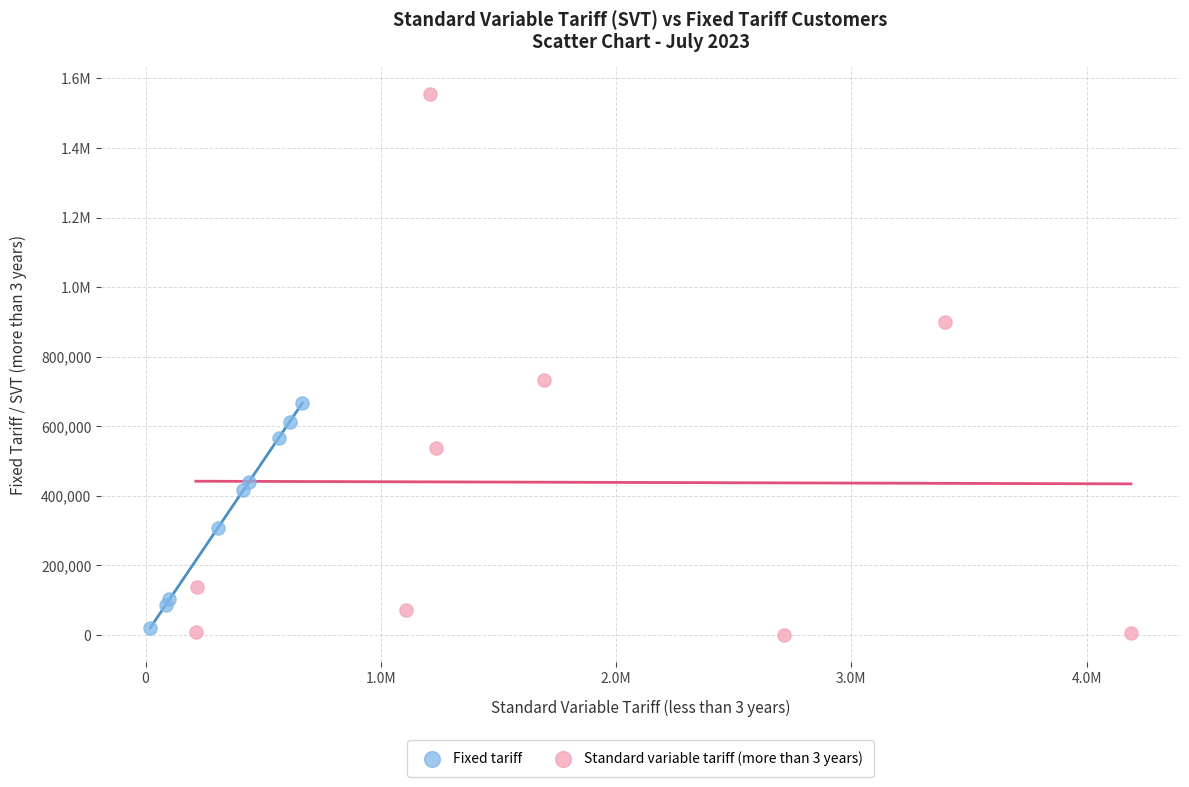

What are all the series names shown in the legend?

Fixed tariff, Standard variable tariff (more than 3 years)